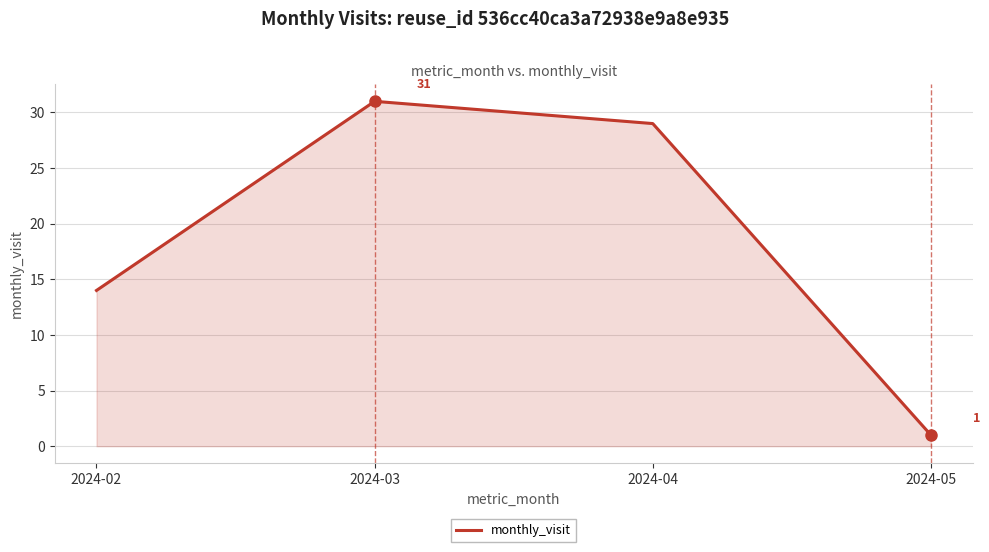

Does the chart have visible grid lines?

Yes